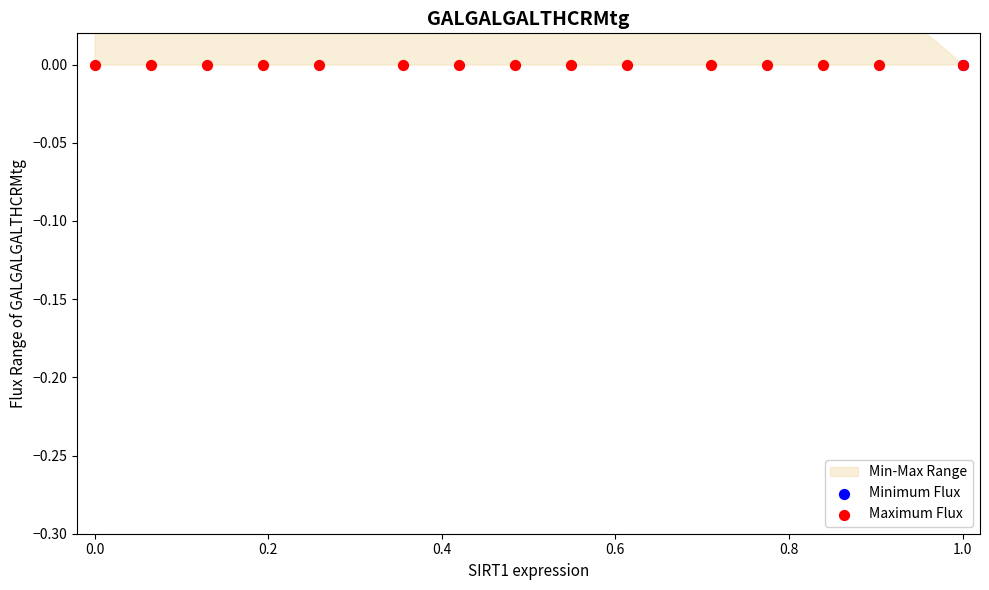

Which series has the largest total across all categories?

Minimum Flux